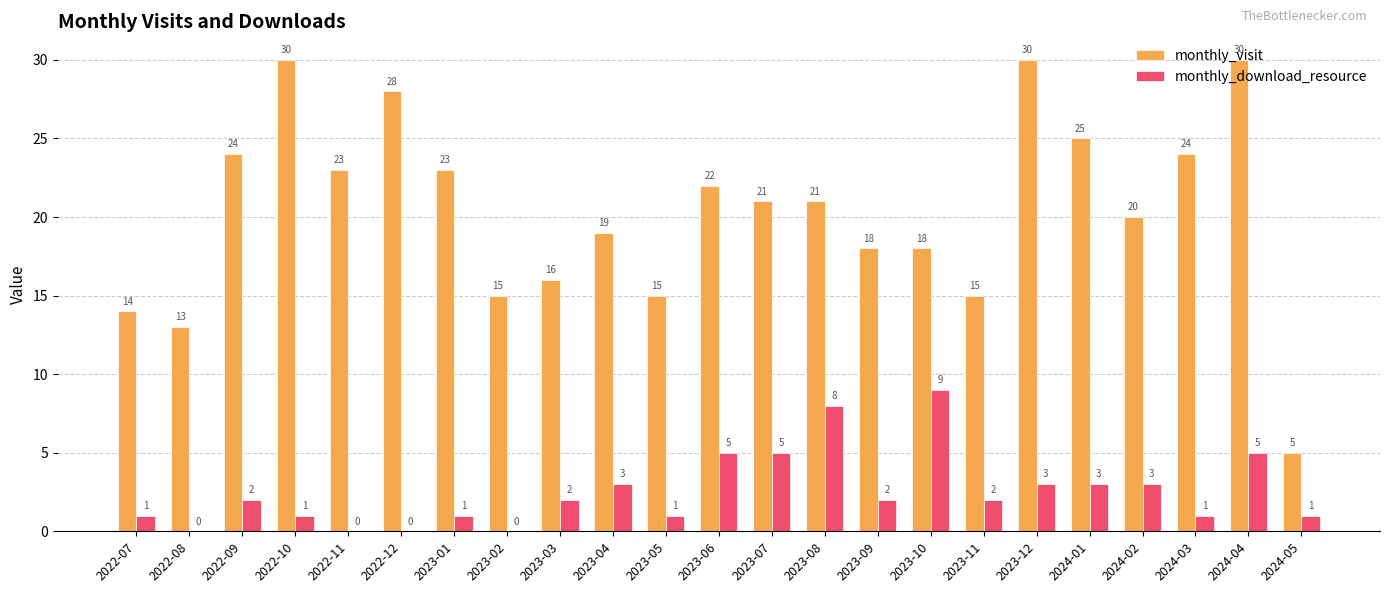

Which series has the largest total across all categories?

monthly_visit